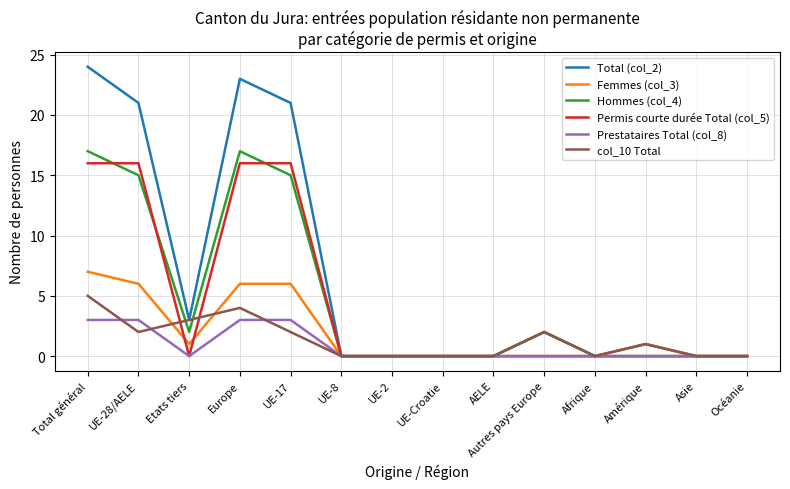

What is the maximum value shown in the chart?

24